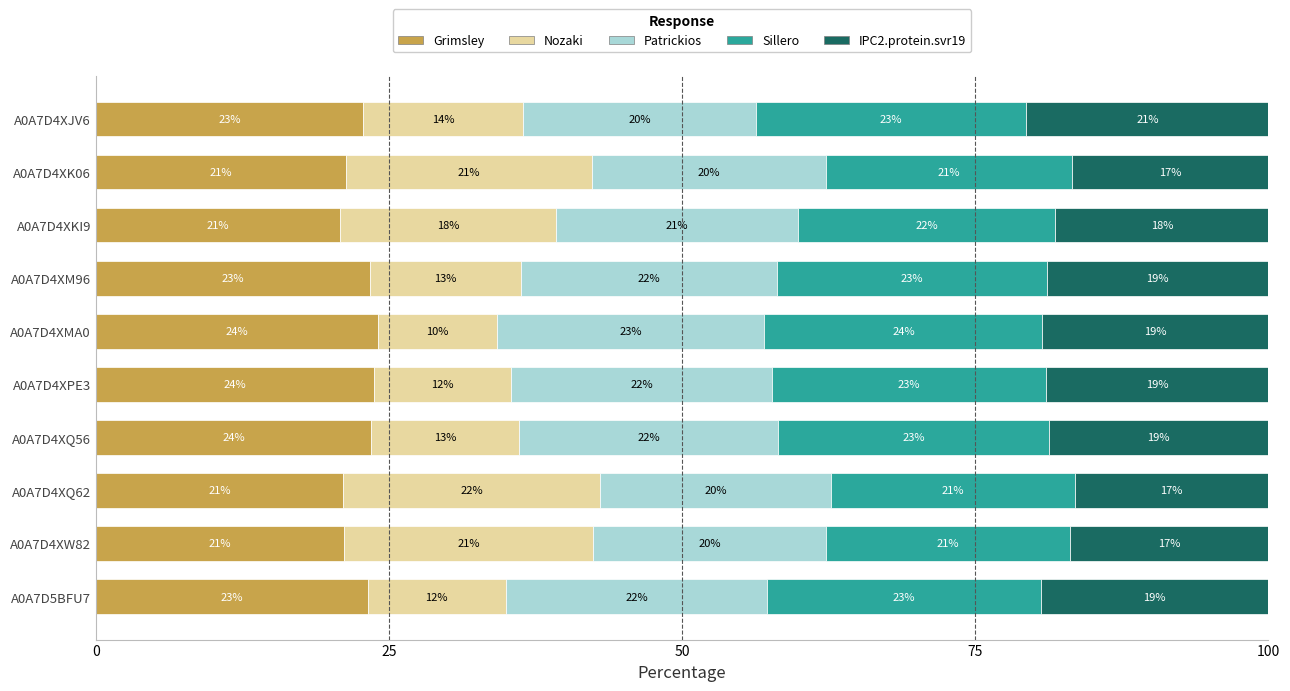

What is the lowest value of the Grimsley series?

20.9